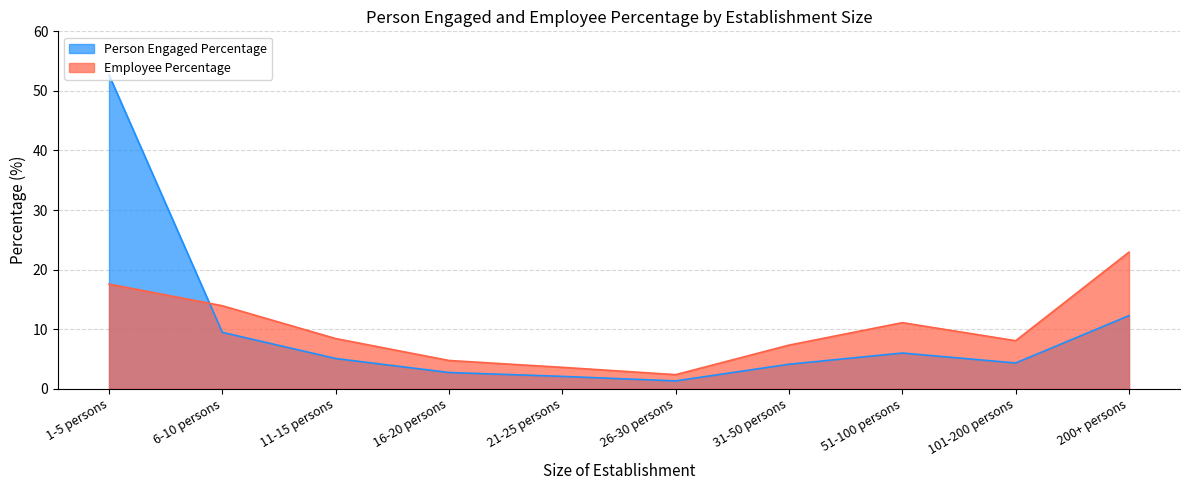

Count the number of data series in this chart.

2